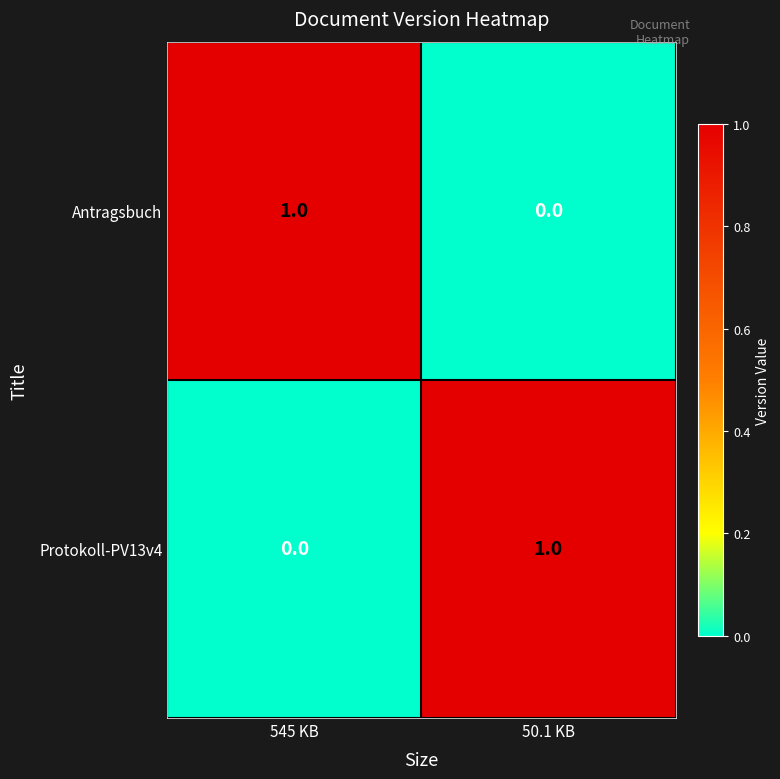

Which category has the highest value in the Antragsbuch series?

545 KB